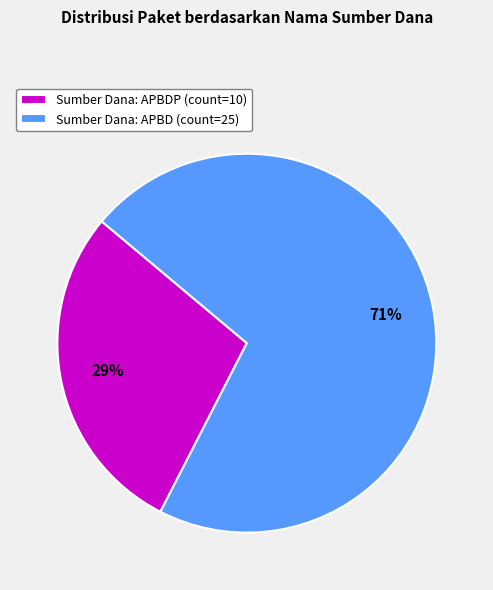

Which slice is the largest?

Sumber Dana: APBD (count=25)